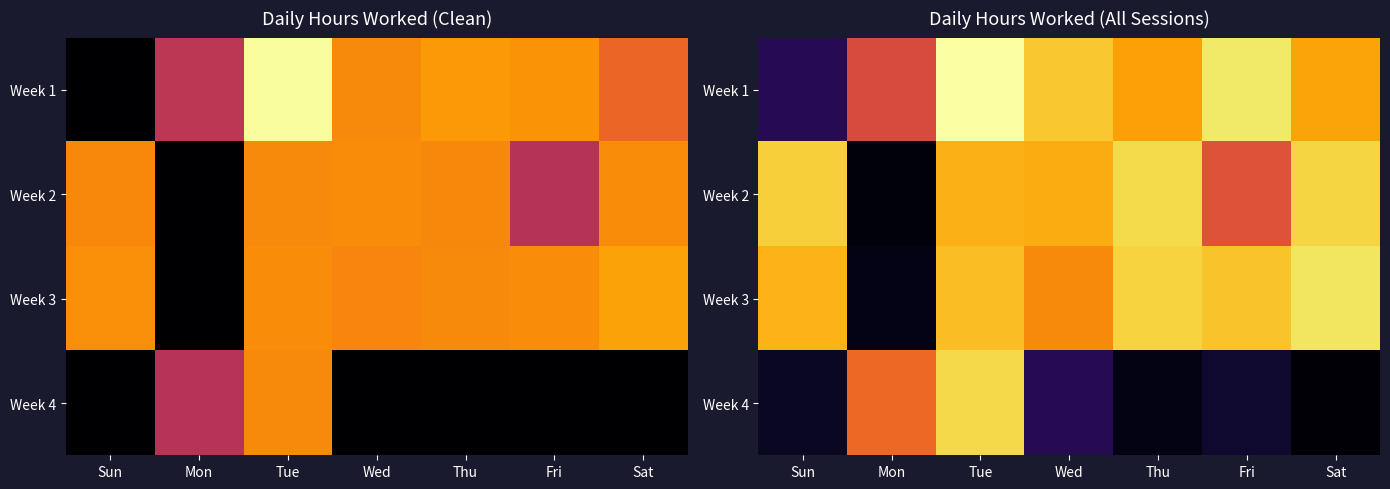

Is the value of Week 4 at Wed greater than the value of Week 1 at Mon?

No